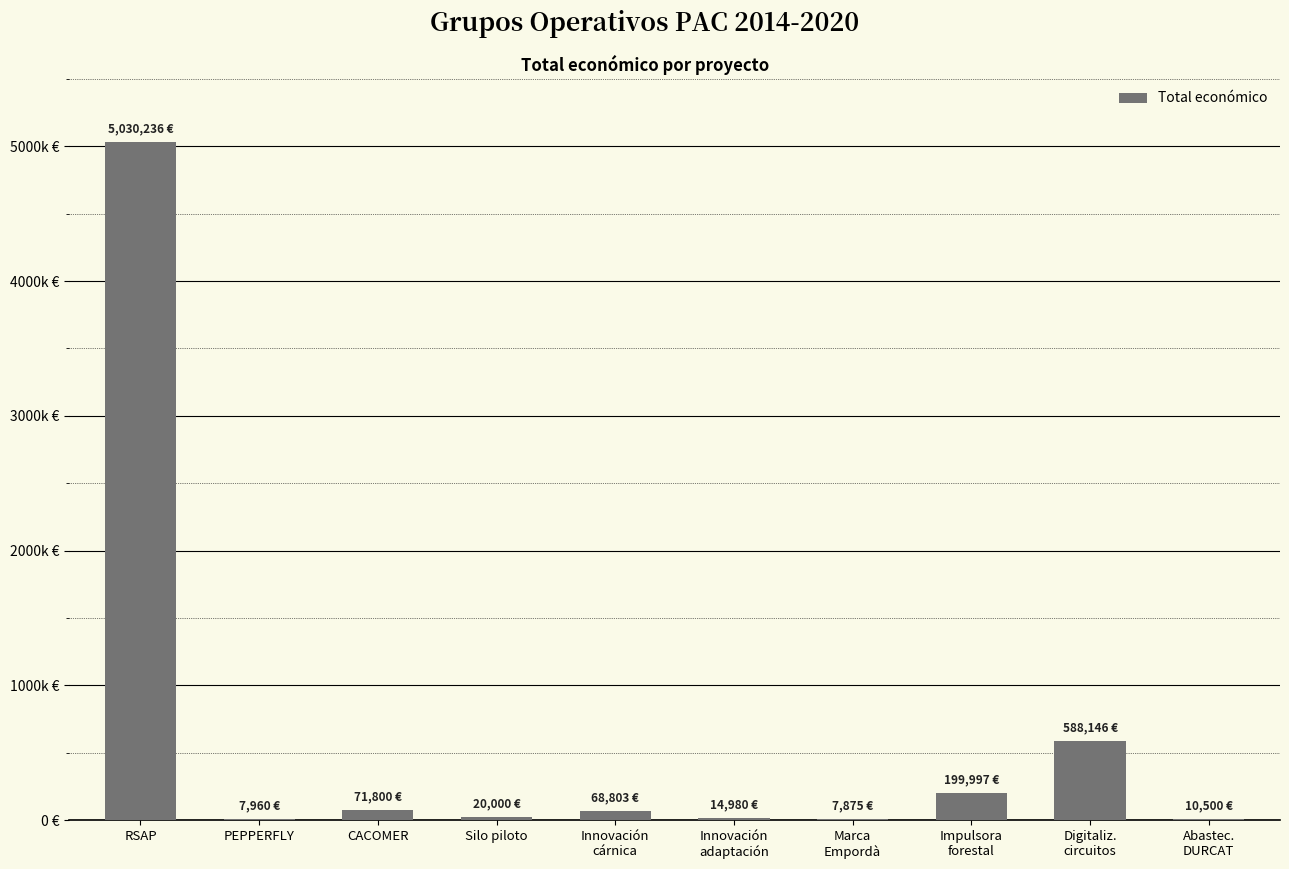

List the labels in order of value, smallest first.

Marca
Empordà, PEPPERFLY, Abastec.
DURCAT, Innovación
adaptación, Silo piloto, Innovación
cárnica, CACOMER, Impulsora
forestal, Digitaliz.
circuitos, RSAP